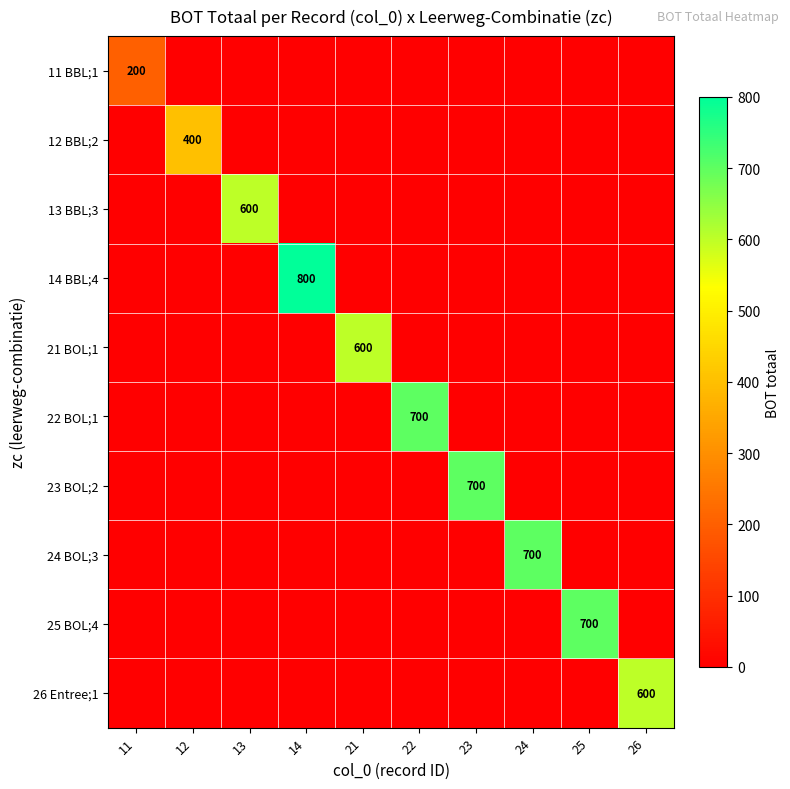

What is the total value across all series at 24?

700